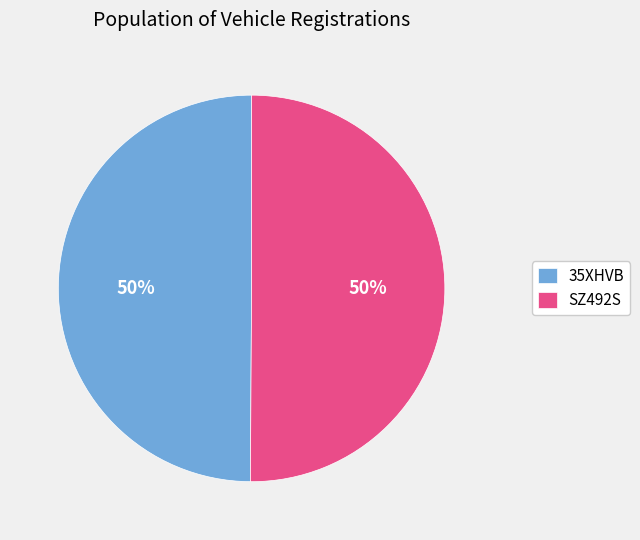

To the nearest percent, what portion does 35XHVB represent?

50%